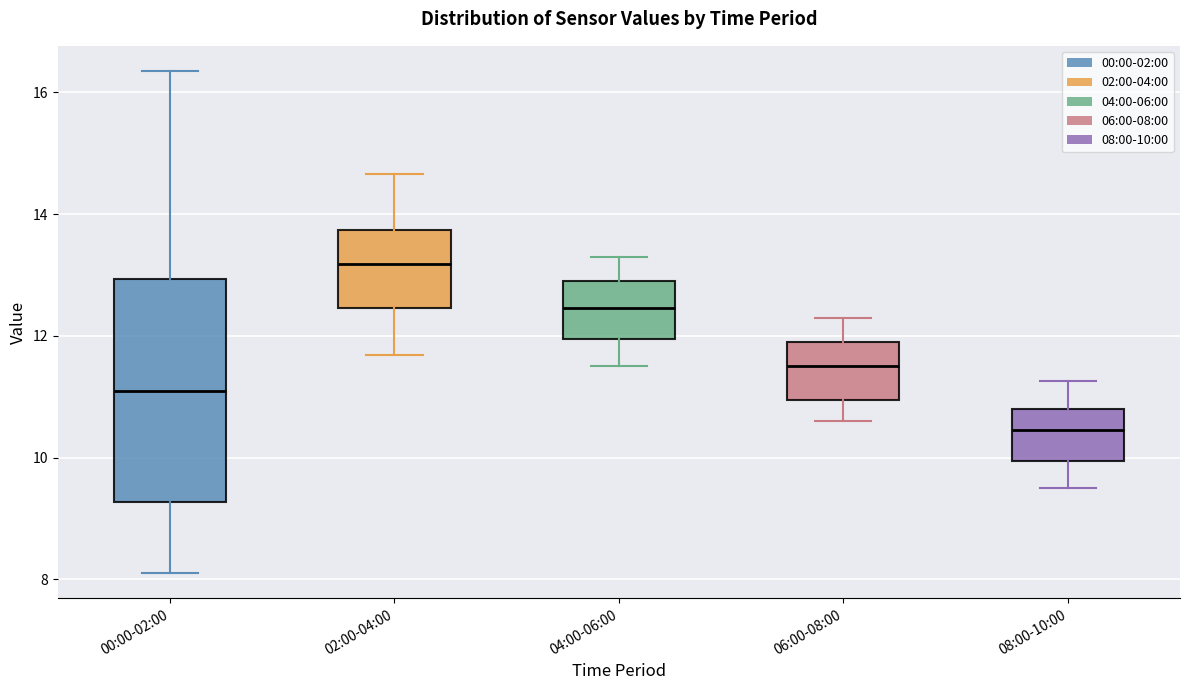

Reading left to right, transcribe this box plot: for each box, give where its median line is, the range the box spans, and where its two whiskers end, as read against the y-axis. The values are not printed on the chart, so give them approximately, as read against the axis.

00:00-02:00: median 11.2, box 9.2 to 13.0, whiskers 8.2 to 16.4
02:00-04:00: median 13.2, box 12.4 to 13.8, whiskers 11.6 to 14.6
04:00-06:00: median 12.4, box 12.0 to 13.0, whiskers 11.6 to 13.4
06:00-08:00: median 11.6, box 11.0 to 12.0, whiskers 10.6 to 12.4
08:00-10:00: median 10.4, box 10.0 to 10.8, whiskers 9.6 to 11.2